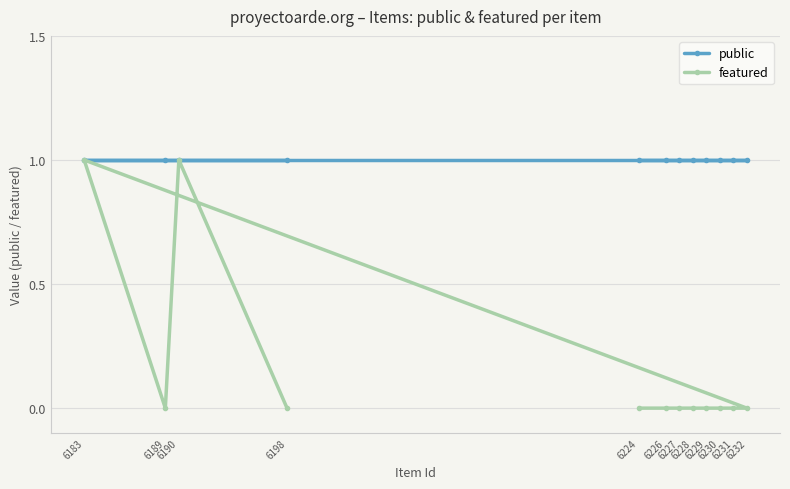

True or false: featured and public cross at least once.

False